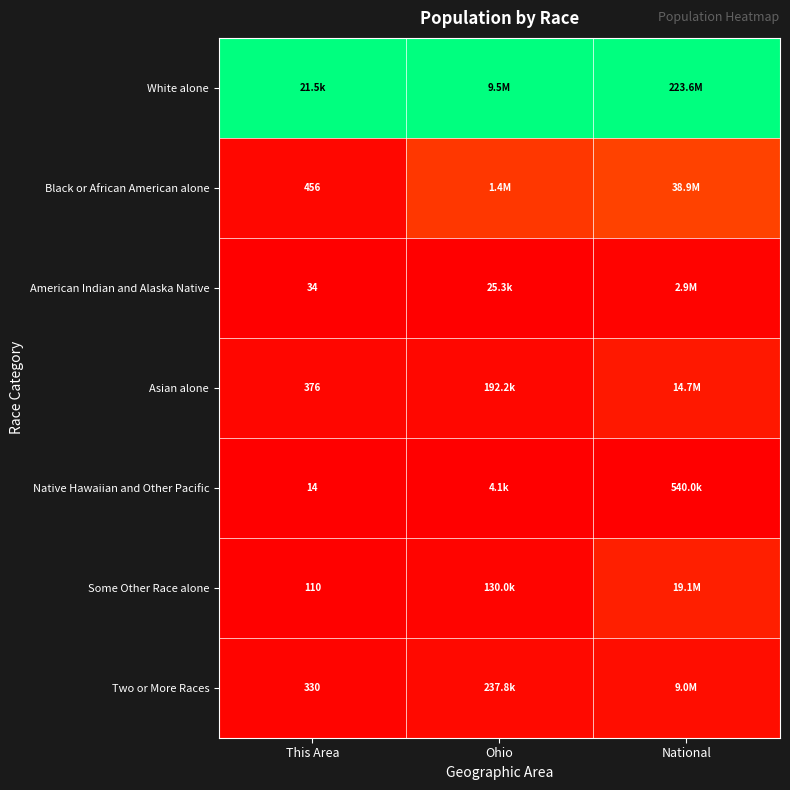

At Ohio, list the series in order from smallest to largest.

Native Hawaiian and Other Pacific, American Indian and Alaska Native, Some Other Race alone, Asian alone, Two or More Races, Black or African American alone, White alone